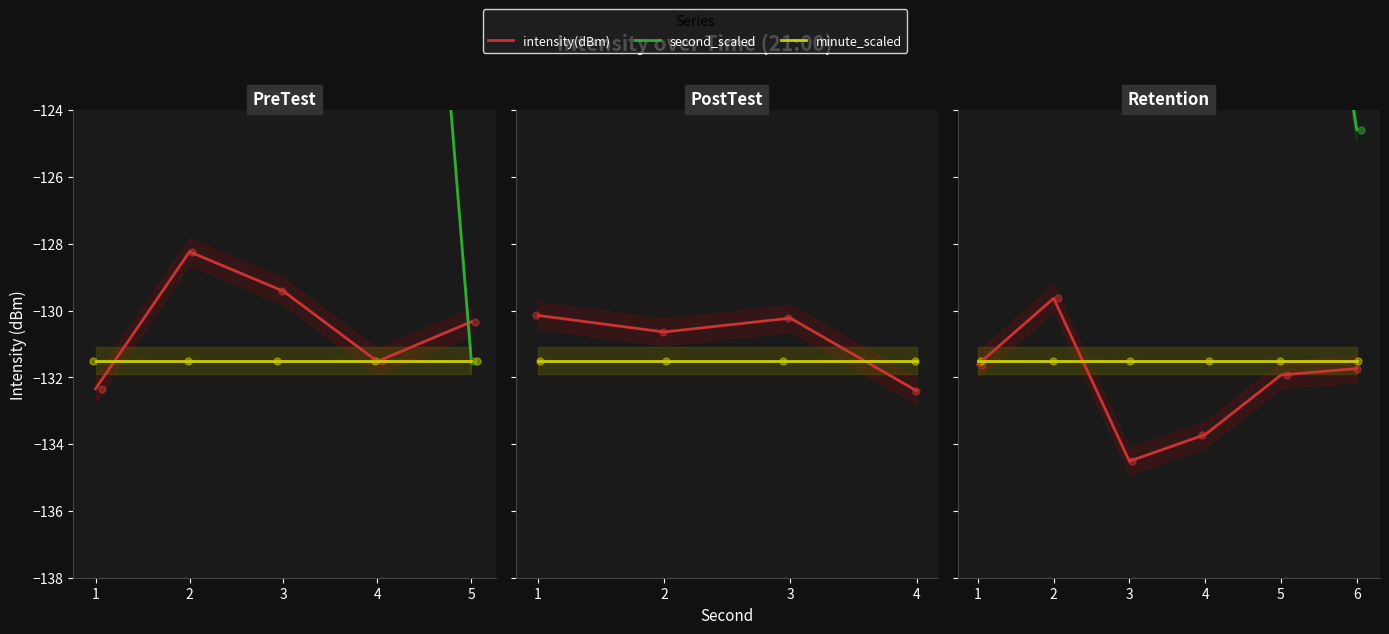

At which category is the sum across all series the highest?

1